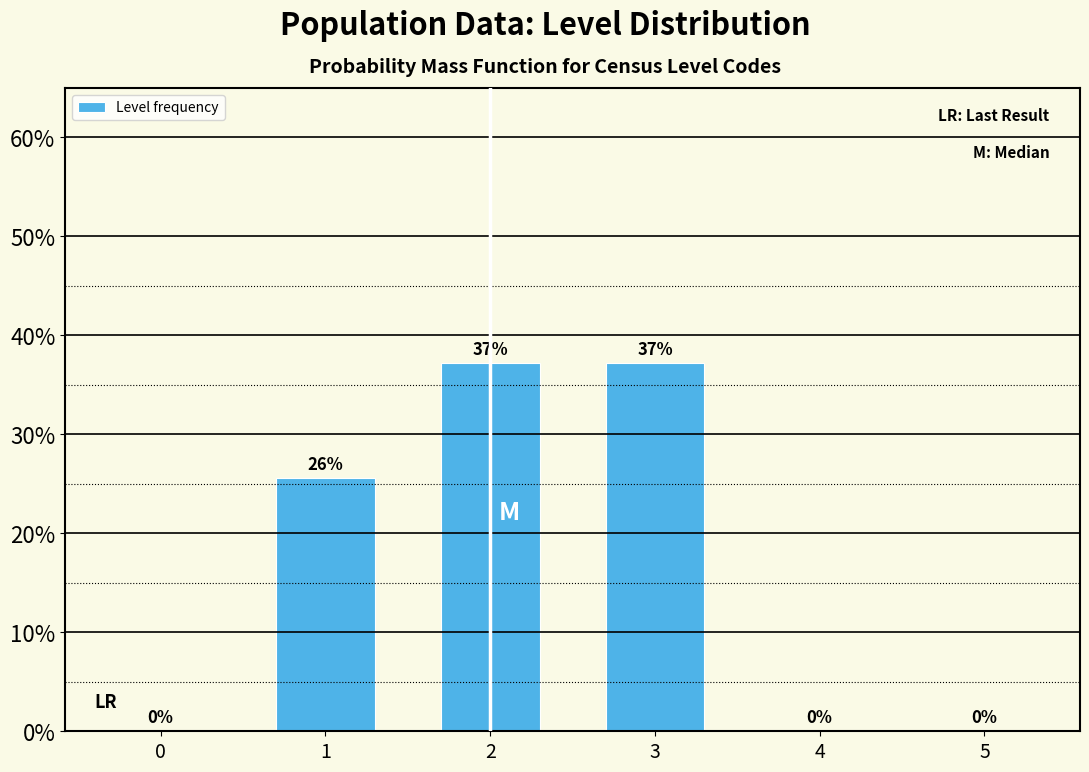

What is the greatest value displayed?

37.2